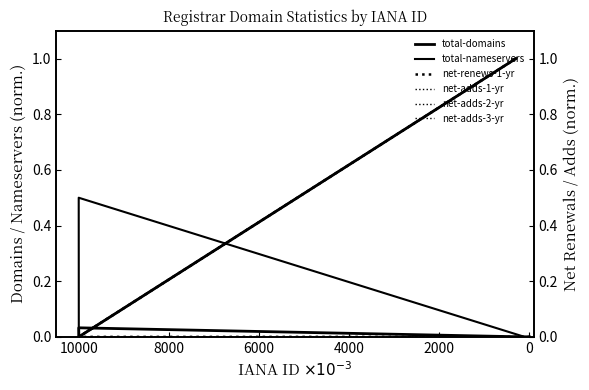

What is the highest value of the total-domains series?

1.0